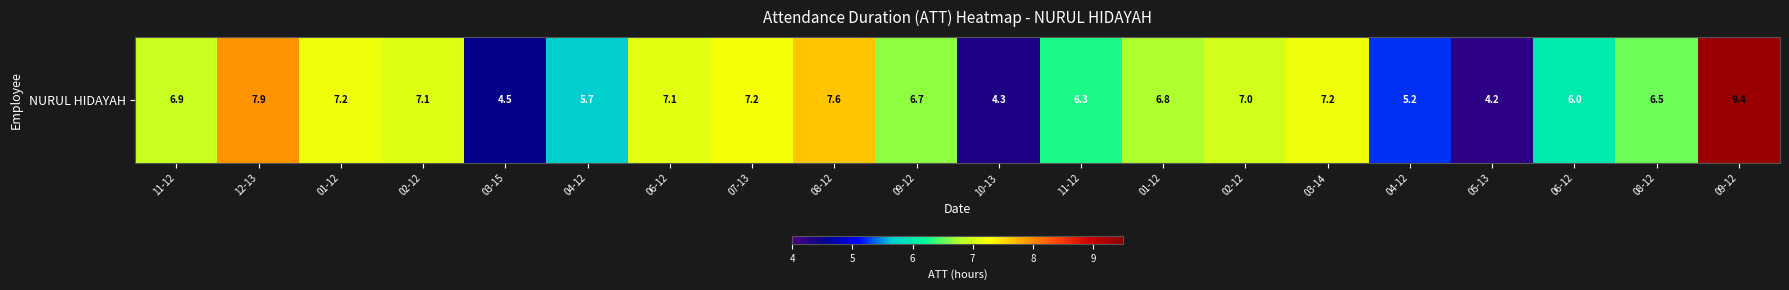

Where does the data first go above 6?

11-12